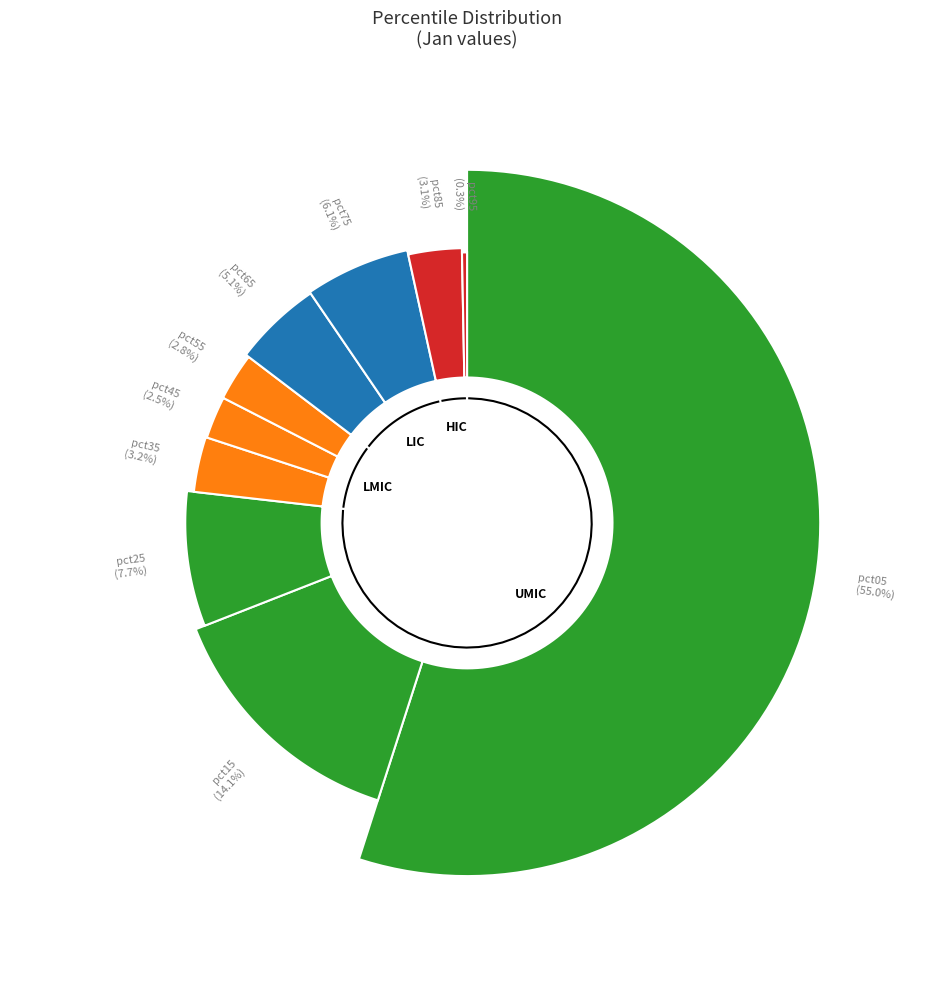

Does any single category account for the majority?

Yes